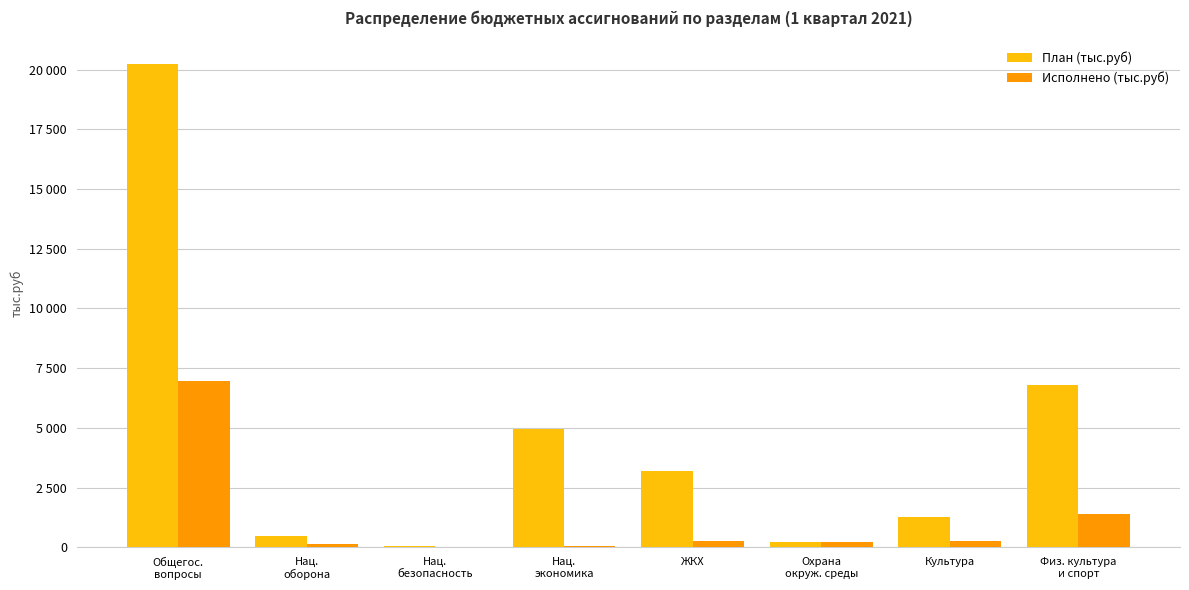

What is the difference between the second highest and second lowest values in the План (тыс.руб) series?

6585.3